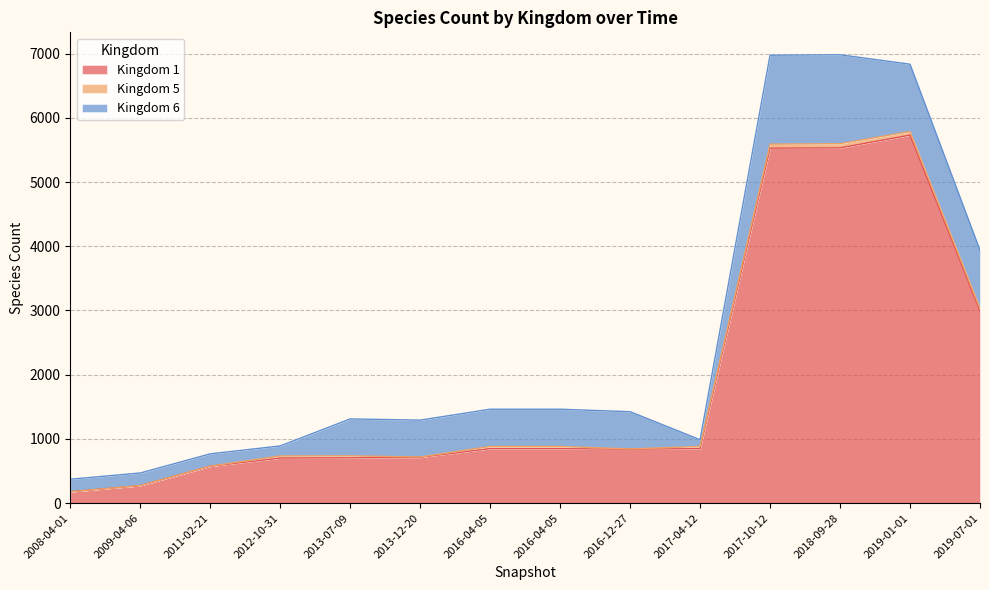

What is the highest value of the Kingdom 5 series?

65